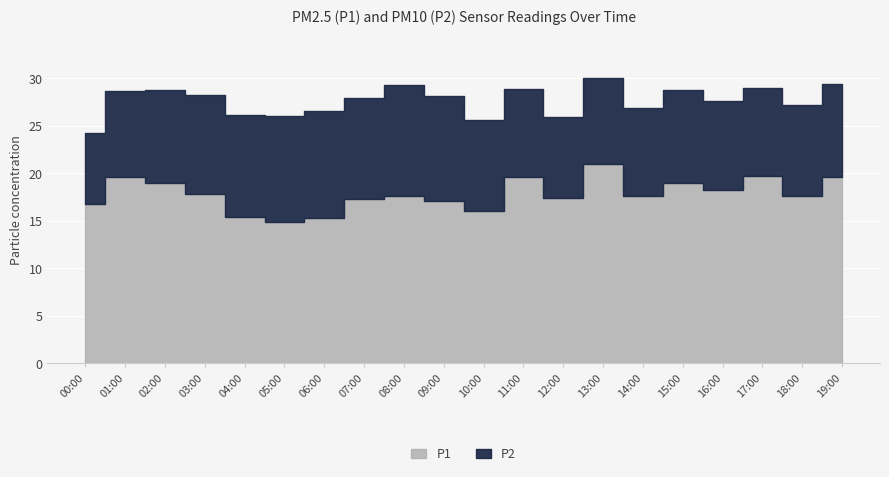

What is the difference between the P2 values at 16:00 and 15:00?

0.4